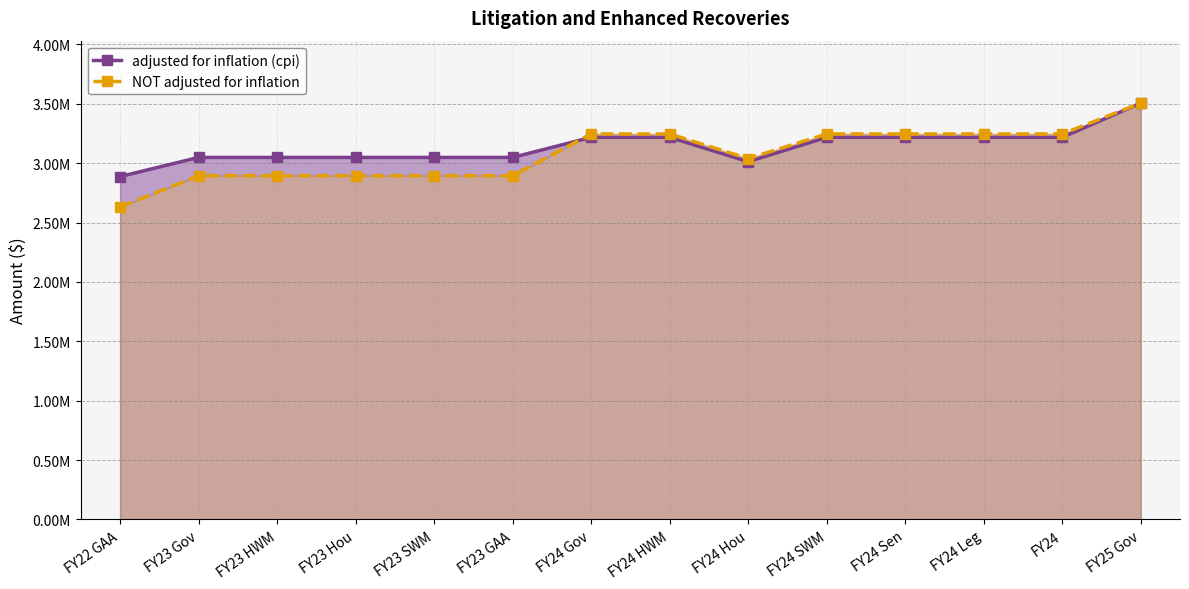

Which has a higher value, FY23 Gov or FY24 Gov?

FY24 Gov